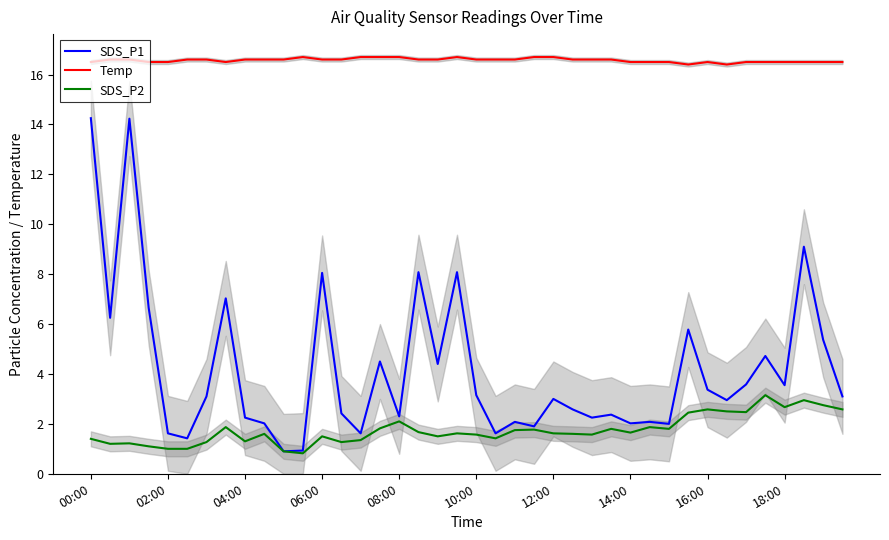

What is the sum of all SDS_P1 values?

166.7